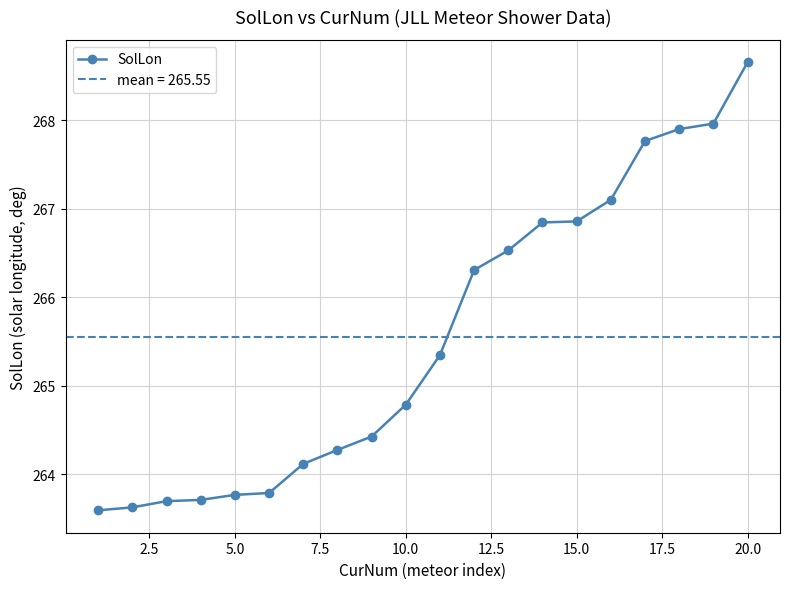

How many data points are less than 265?

10